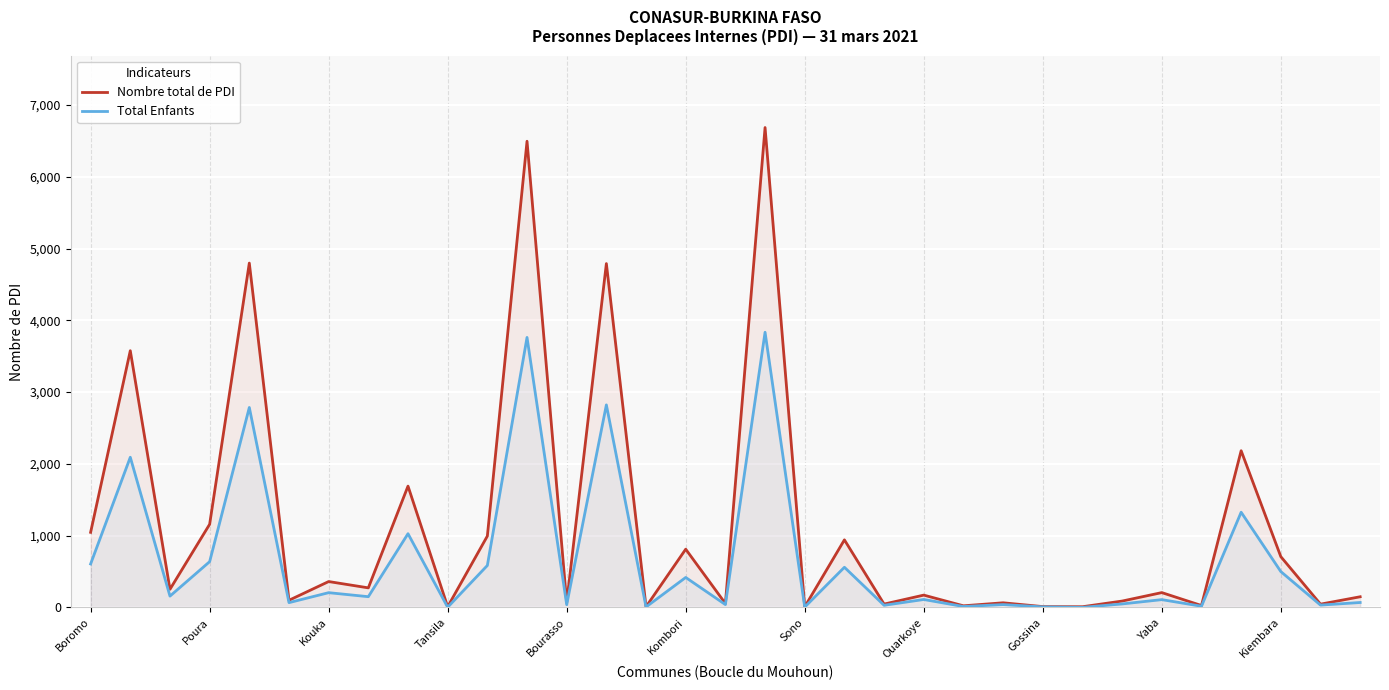

What is the maximum value shown in the chart?

6687